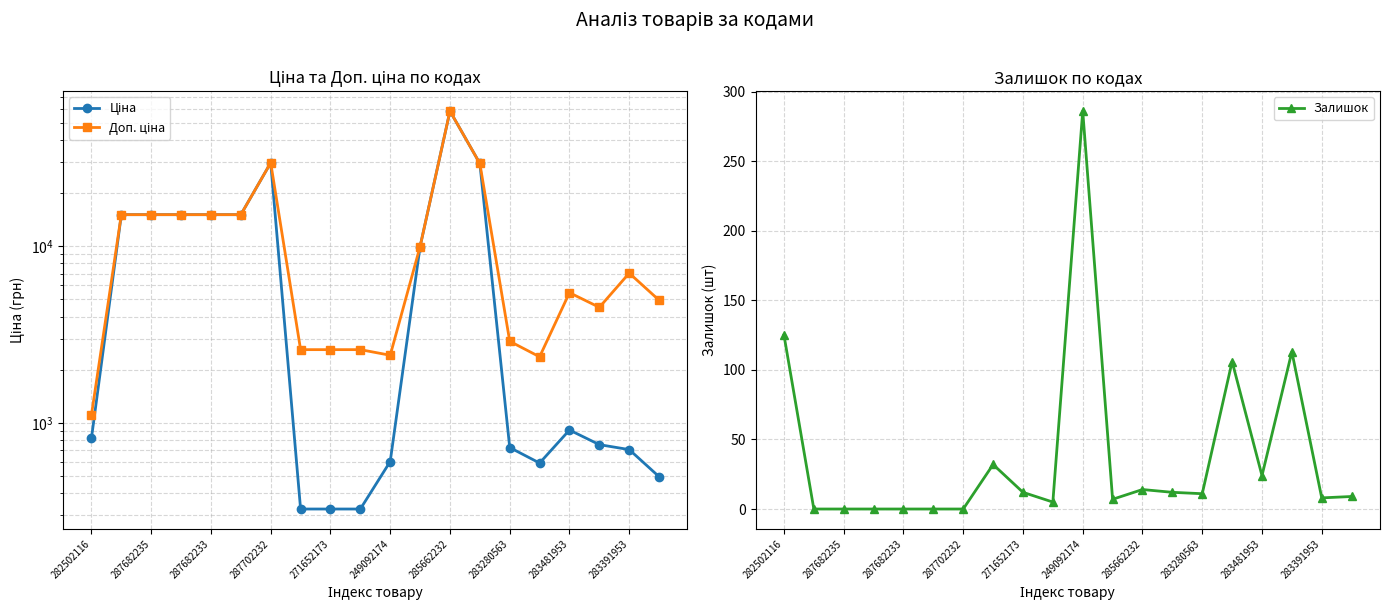

True or false: Залишок has more than 1 points higher than both neighbors.

True